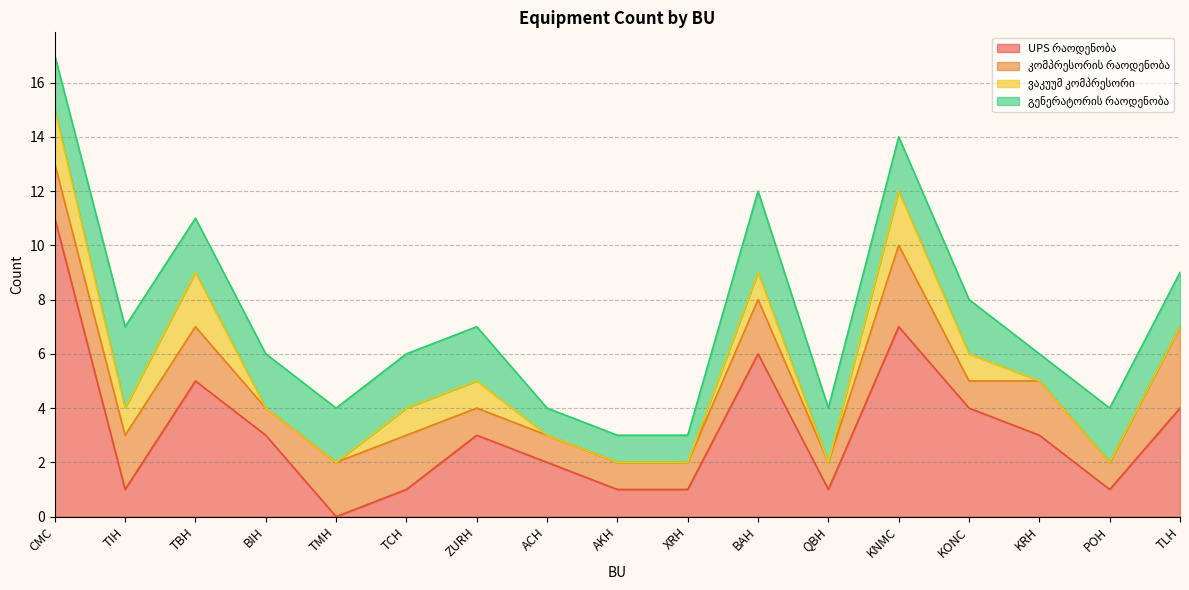

Between which two adjacent categories do UPS რაოდენობა and გენერატორის რაოდენობა first intersect?

CMC and TIH